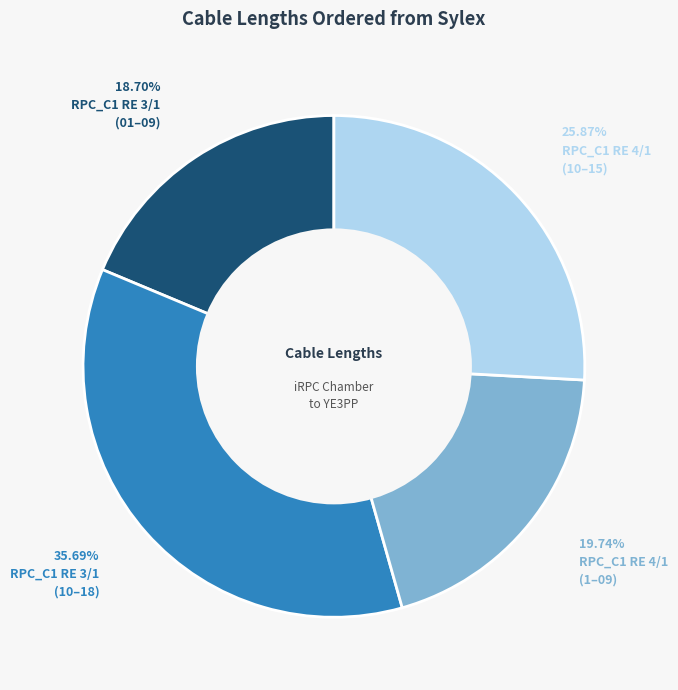

Is there any slice that represents more than half of the pie?

No